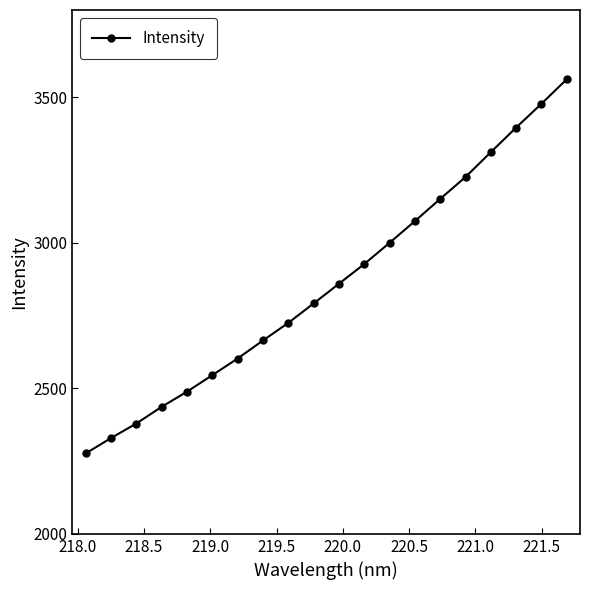

What is the maximum value shown in the chart?

3562.0